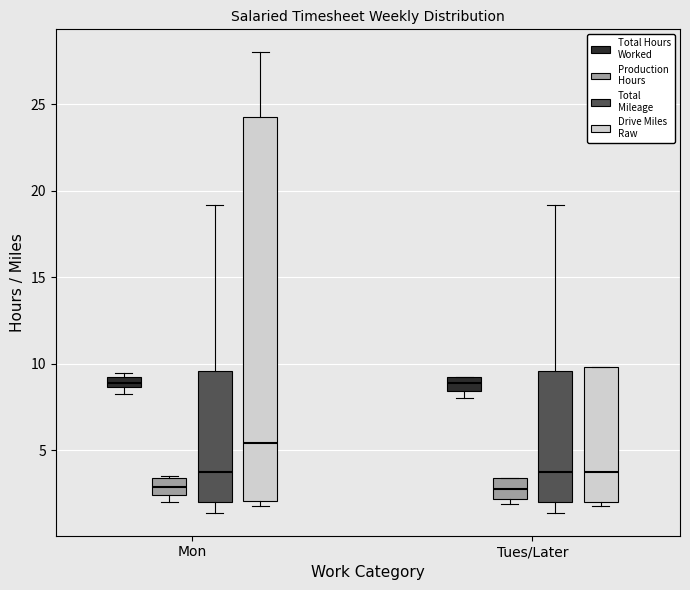

Comparing the boxes themselves (not the whiskers), which one is the tallest?

Mon (Drive Miles Raw)